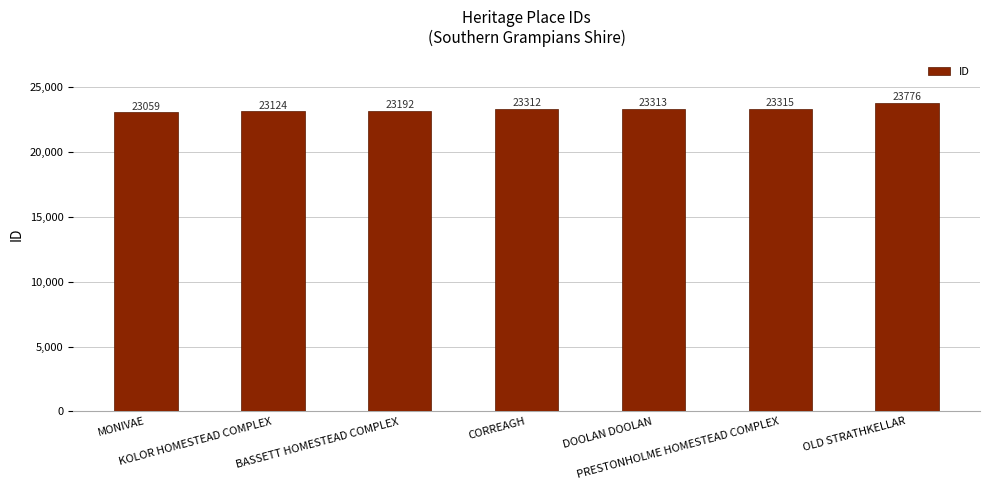

Rank the categories by value from highest to lowest.

OLD STRATHKELLAR, PRESTONHOLME HOMESTEAD COMPLEX, DOOLAN DOOLAN, CORREAGH, BASSETT HOMESTEAD COMPLEX, KOLOR HOMESTEAD COMPLEX, MONIVAE